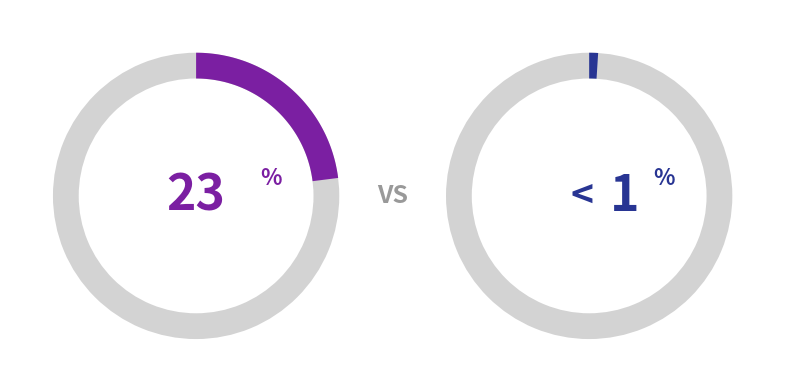

Does 24 account for over 50% of the chart?

No